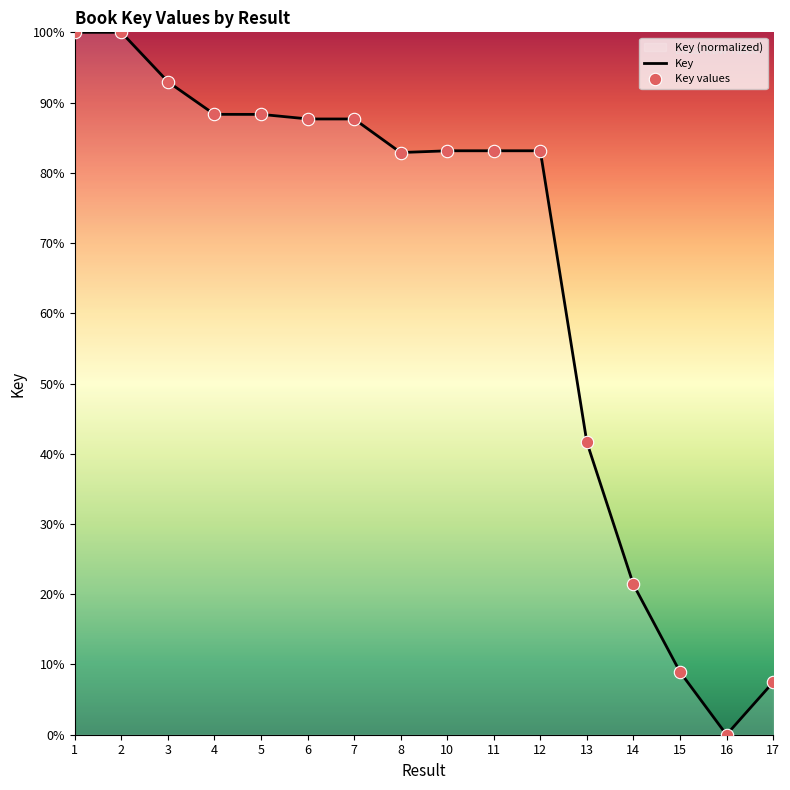

What is the change in value from 1 to 12?

-16.9